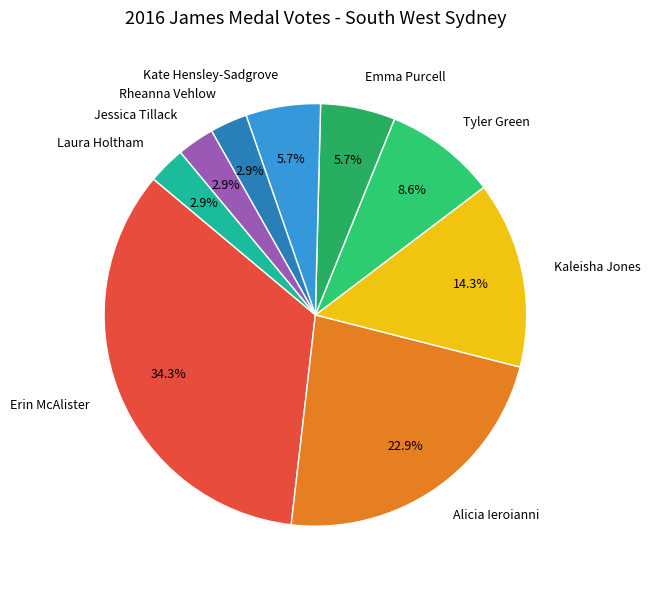

What portion of the pie excludes Laura Holtham?

97.1%